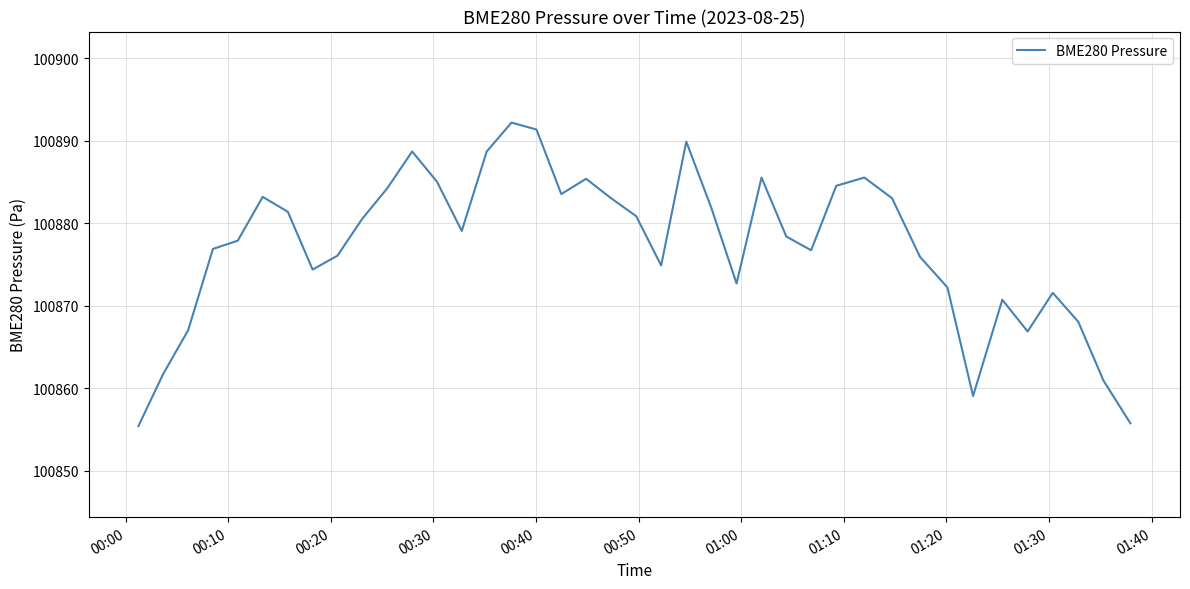

How many lines are shown in the chart?

1